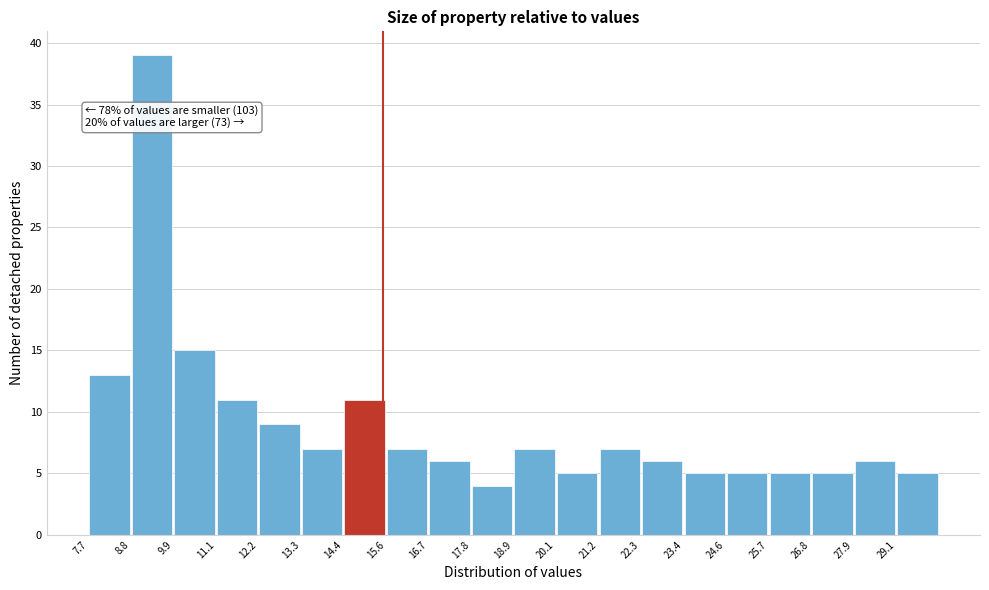

Over which range of the x-axis is the bar tallest?

8.8 to 10.0